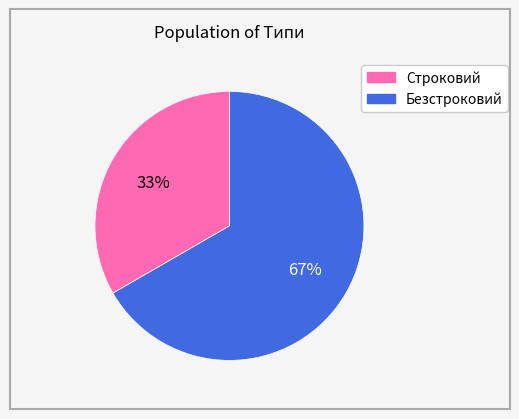

How many segments does this pie chart have?

2